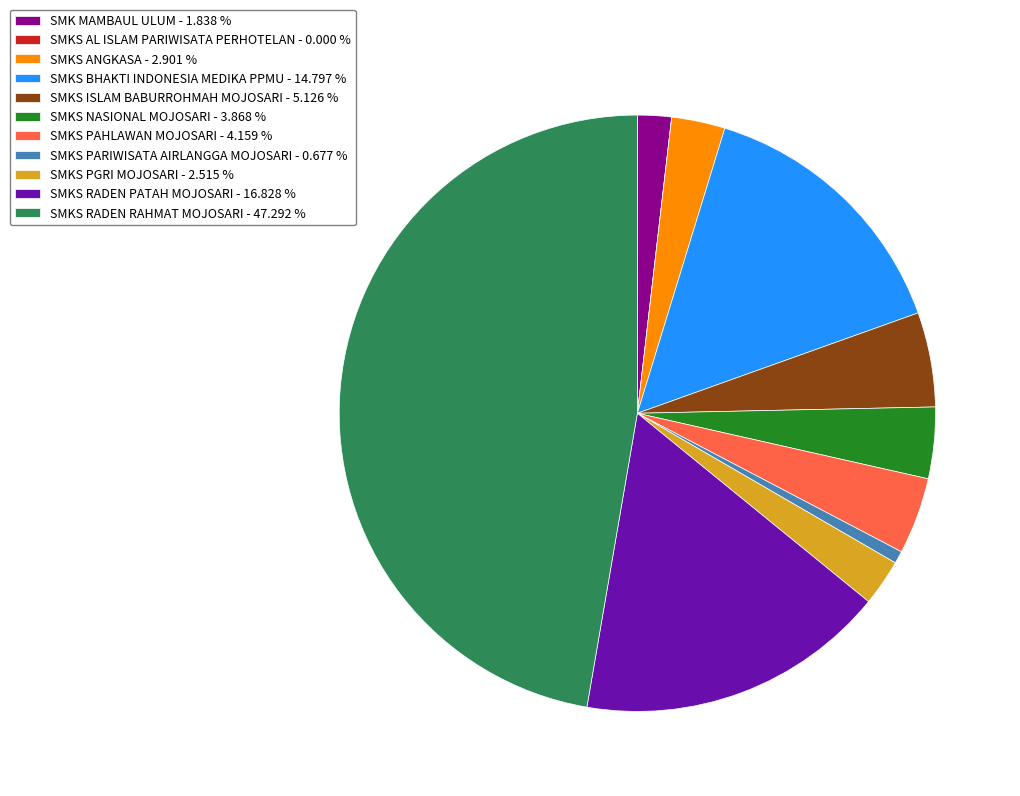

Between SMKS NASIONAL MOJOSARI - 3.868 % and SMKS RADEN PATAH MOJOSARI - 16.828 %, which is larger?

SMKS RADEN PATAH MOJOSARI - 16.828 %